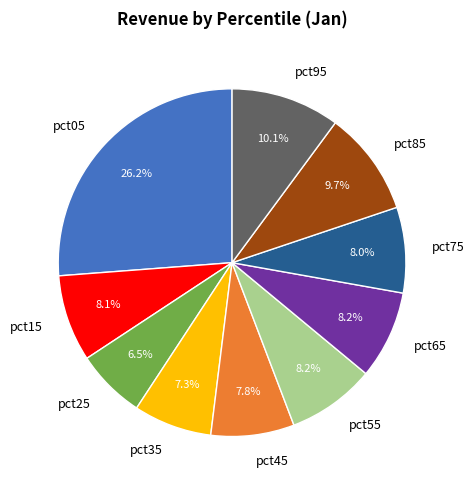

What is the largest slice in the pie chart?

pct05